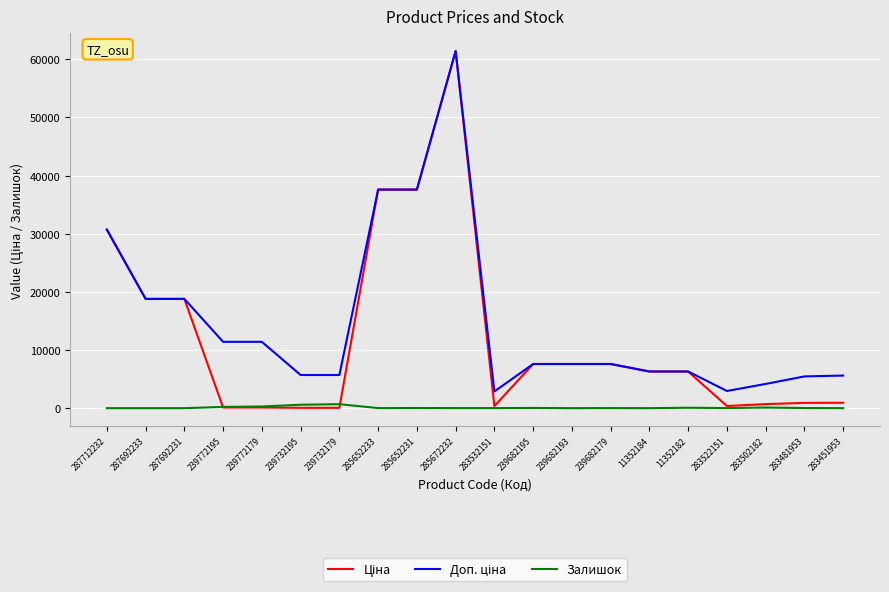

What is the total value across all series at 287712232?

61434.3